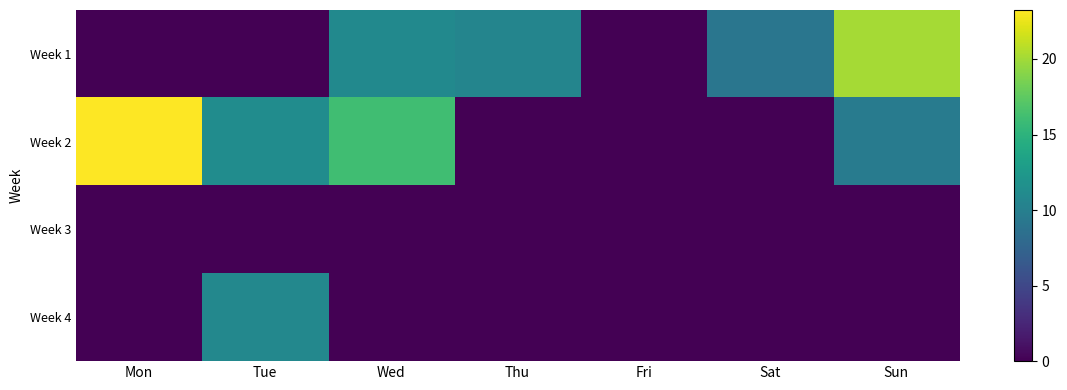

What is the total value across all series at Wed?

27.1